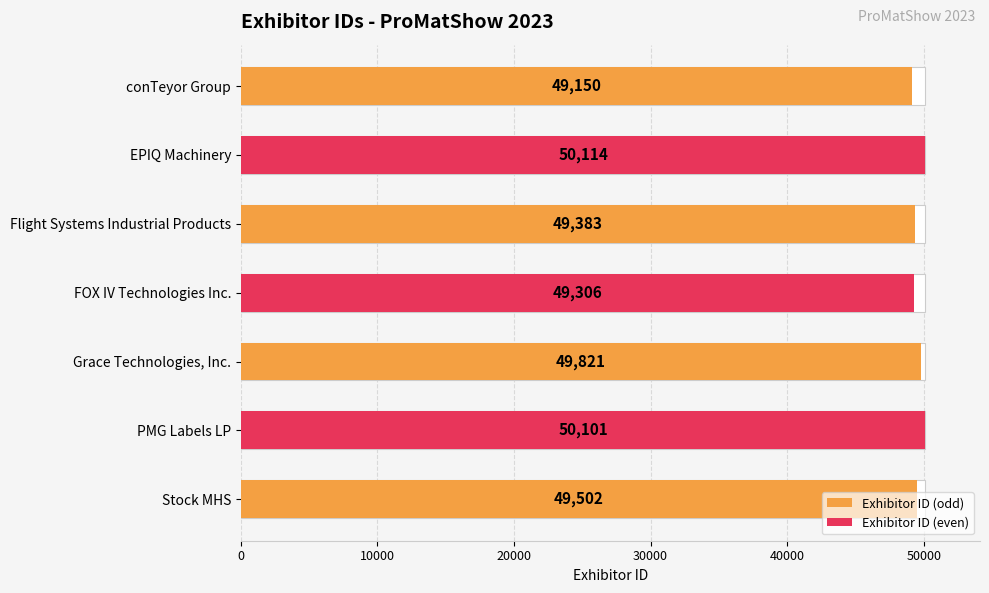

The chart shows a value of 88204 at EPIQ Machinery. True or false?

False